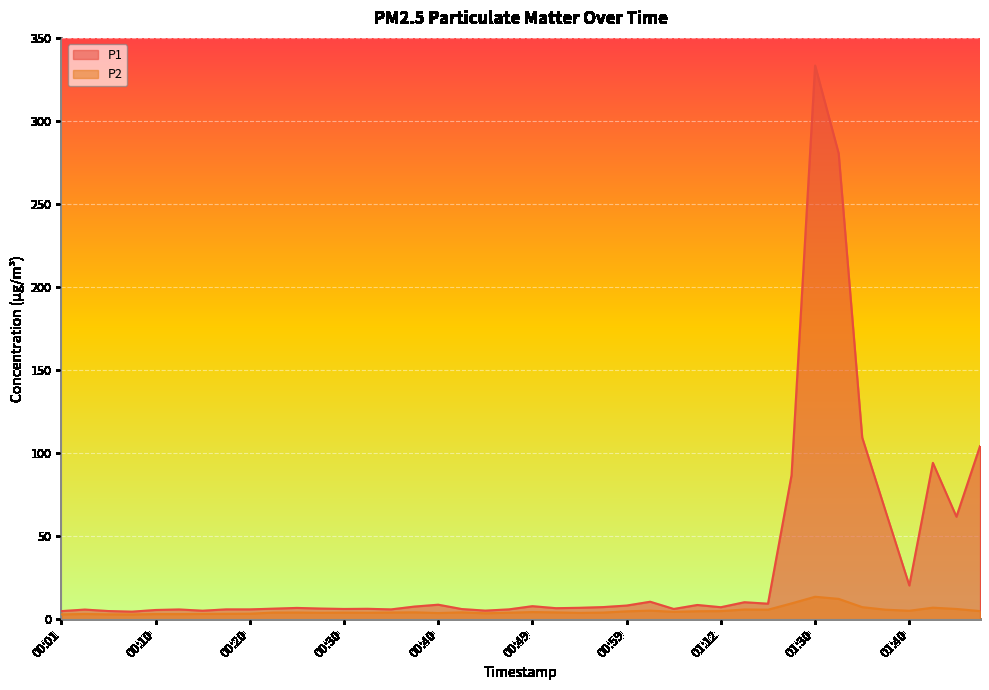

True or false: P2 and P1 cross at least once.

False